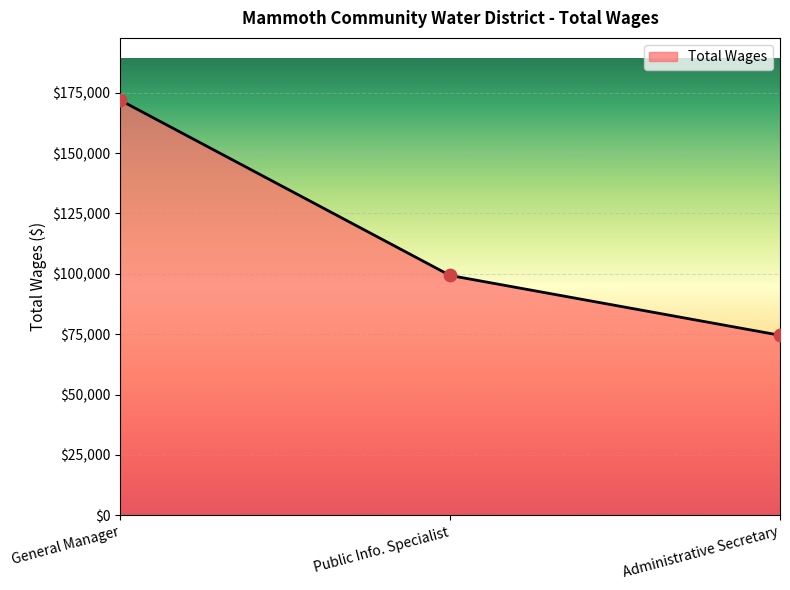

What is the change in value from General Manager to Public Info. Specialist?

-72576